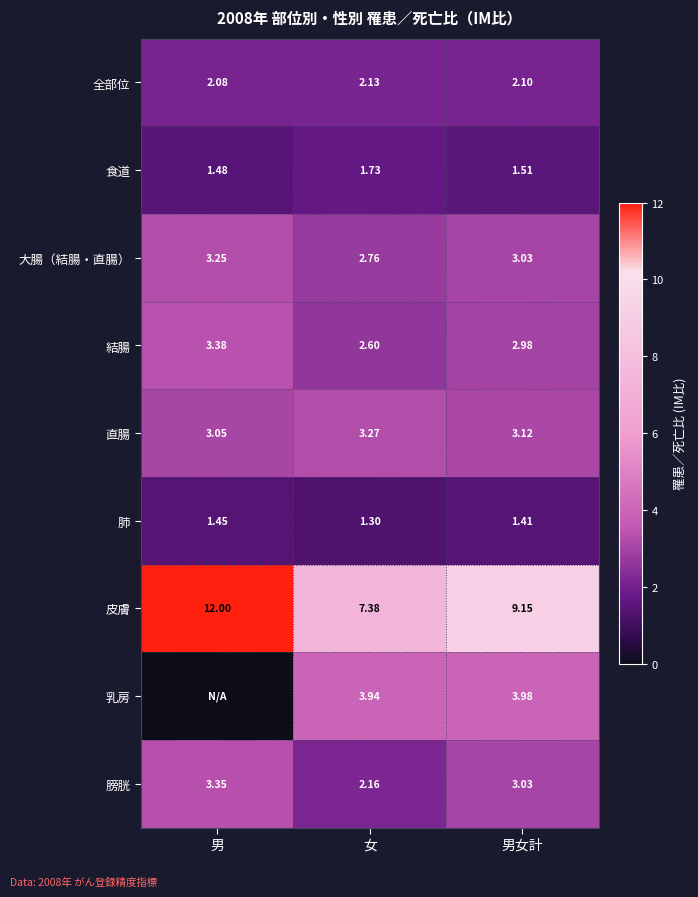

At which label is 肺 closest to 1?

女